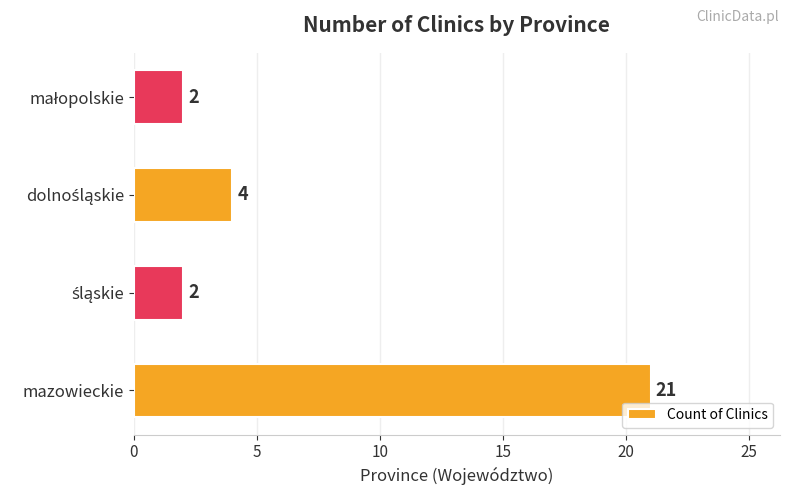

What is the difference between the second highest and second lowest values?

2